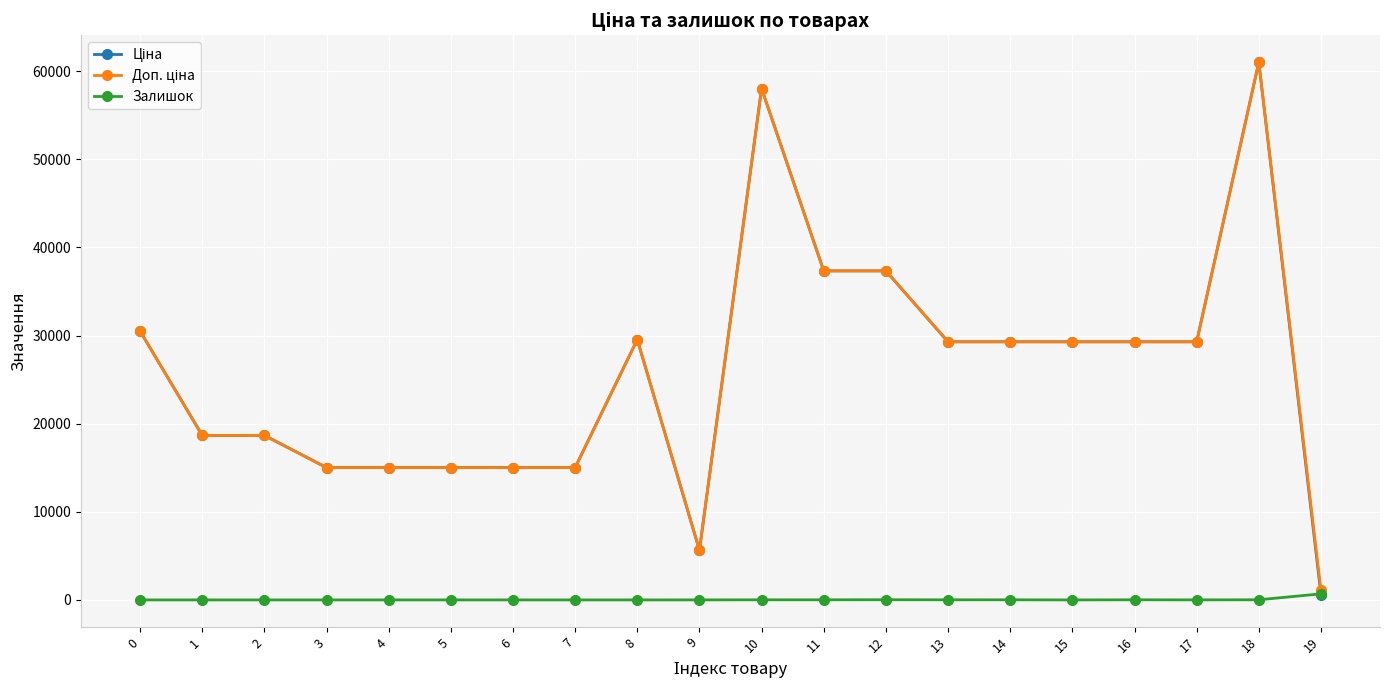

At which category is the sum across all series the highest?

18